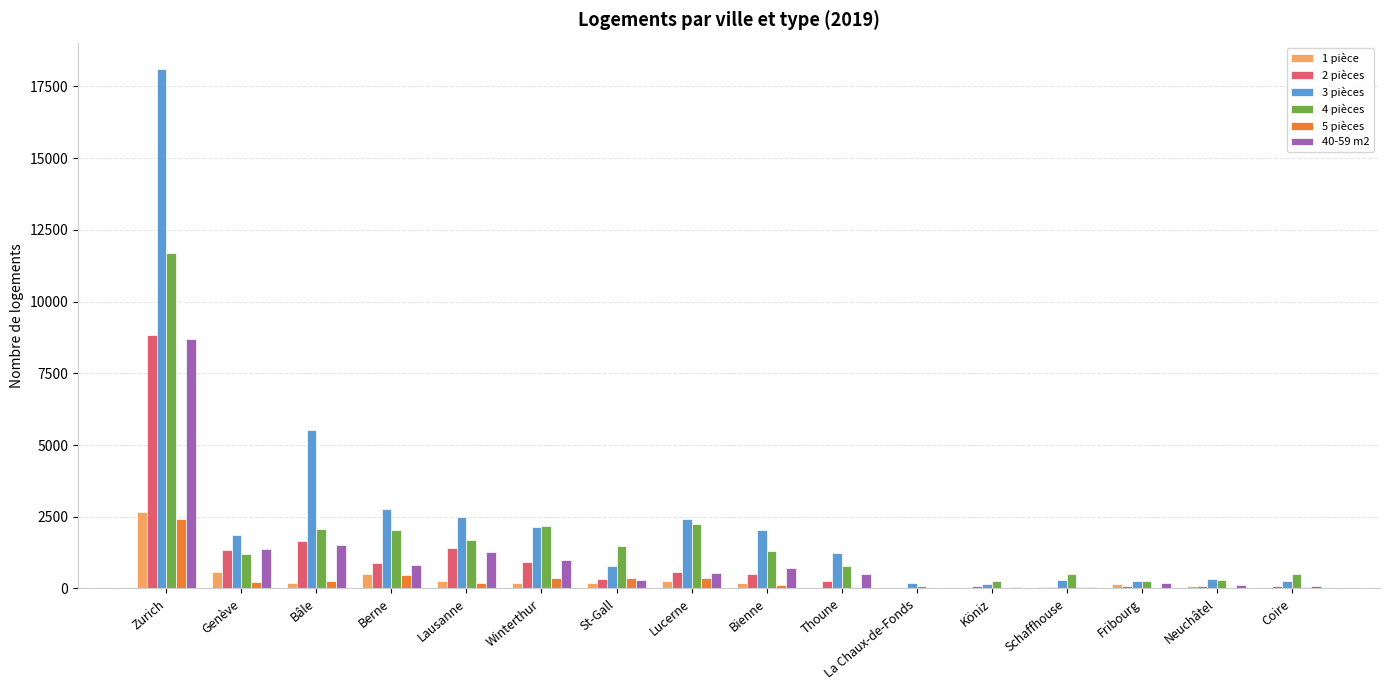

What are all the series names shown in the legend?

1 pièce, 2 pièces, 3 pièces, 4 pièces, 5 pièces, 40-59 m2